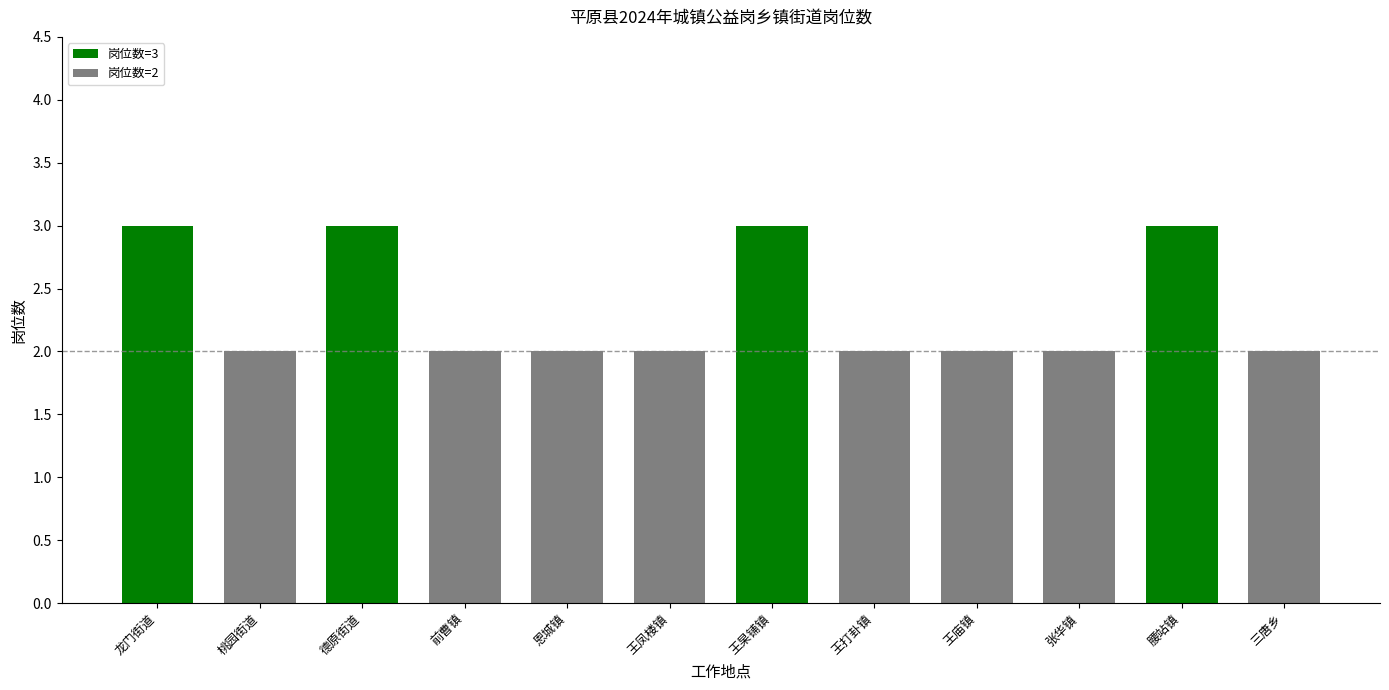

List the labels in order of value, smallest first.

桃园街道, 前曹镇, 恩城镇, 王凤楼镇, 王打卦镇, 王庙镇, 张华镇, 三唐乡, 龙门街道, 德原街道, 王杲铺镇, 腰站镇